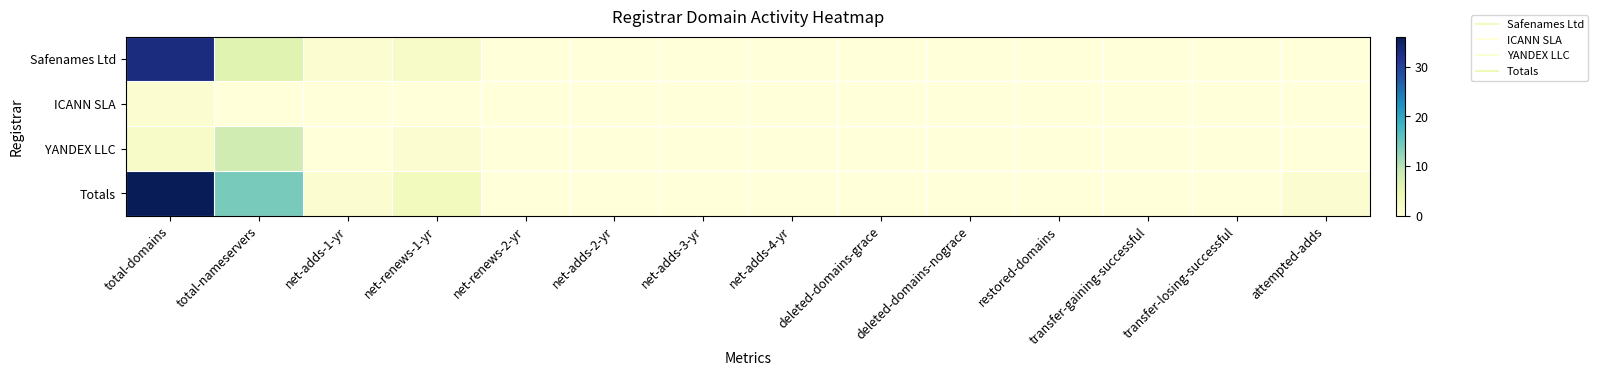

List the series in order of their peak value, lowest first.

ICANN SLA, YANDEX LLC, Safenames Ltd, Totals